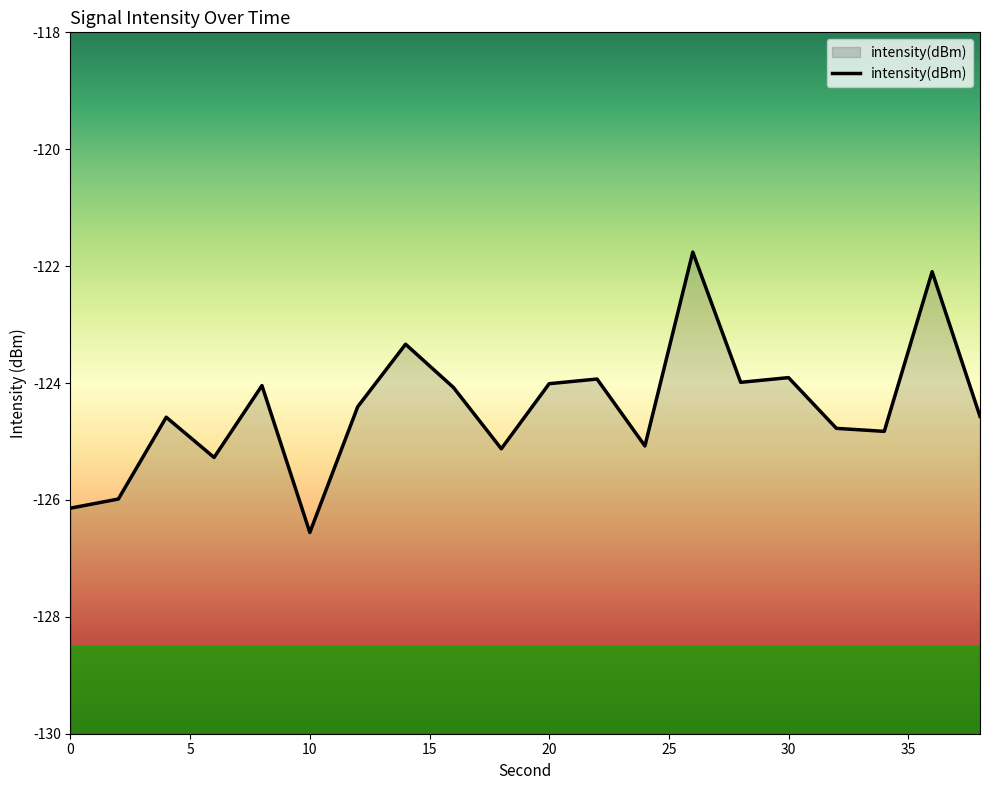

What is the sum of the values at 38 and 30?

-248.5